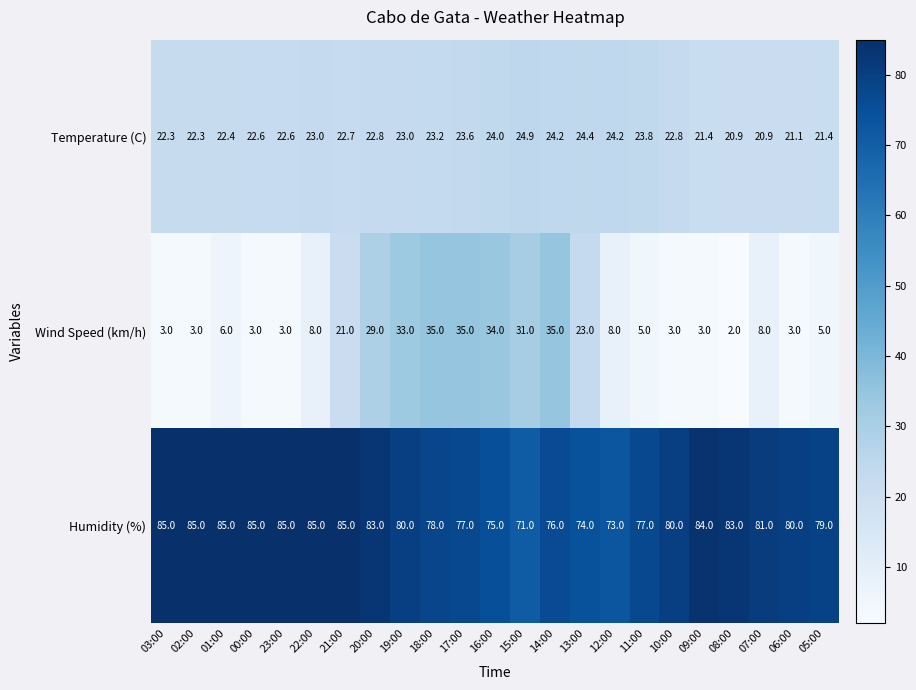

Rank the series by their maximum value, from lowest to highest.

Temperature (C), Wind Speed (km/h), Humidity (%)